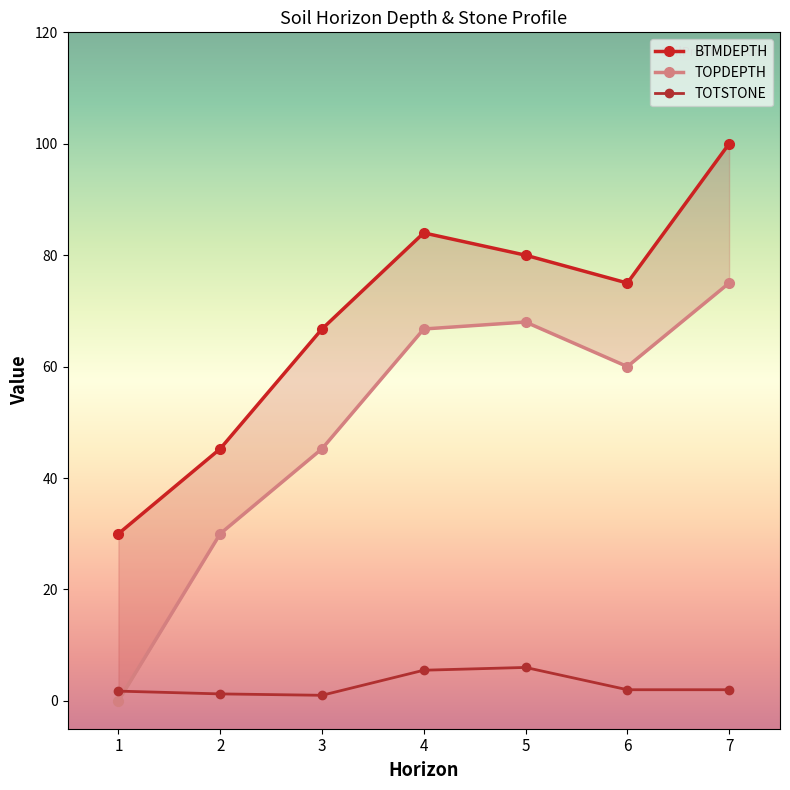

Is it true that TOTSTONE equals 1 at 2?

False